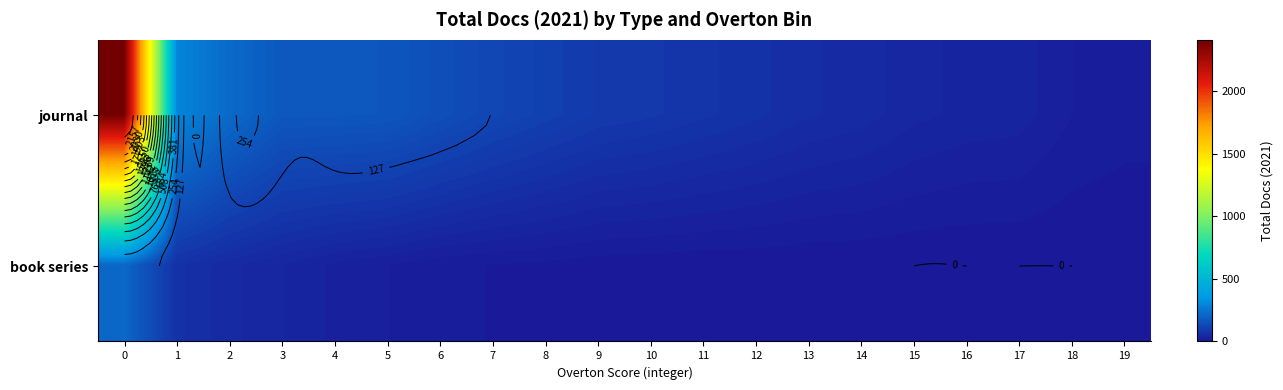

What is the difference between the highest and lowest values at 4?

146